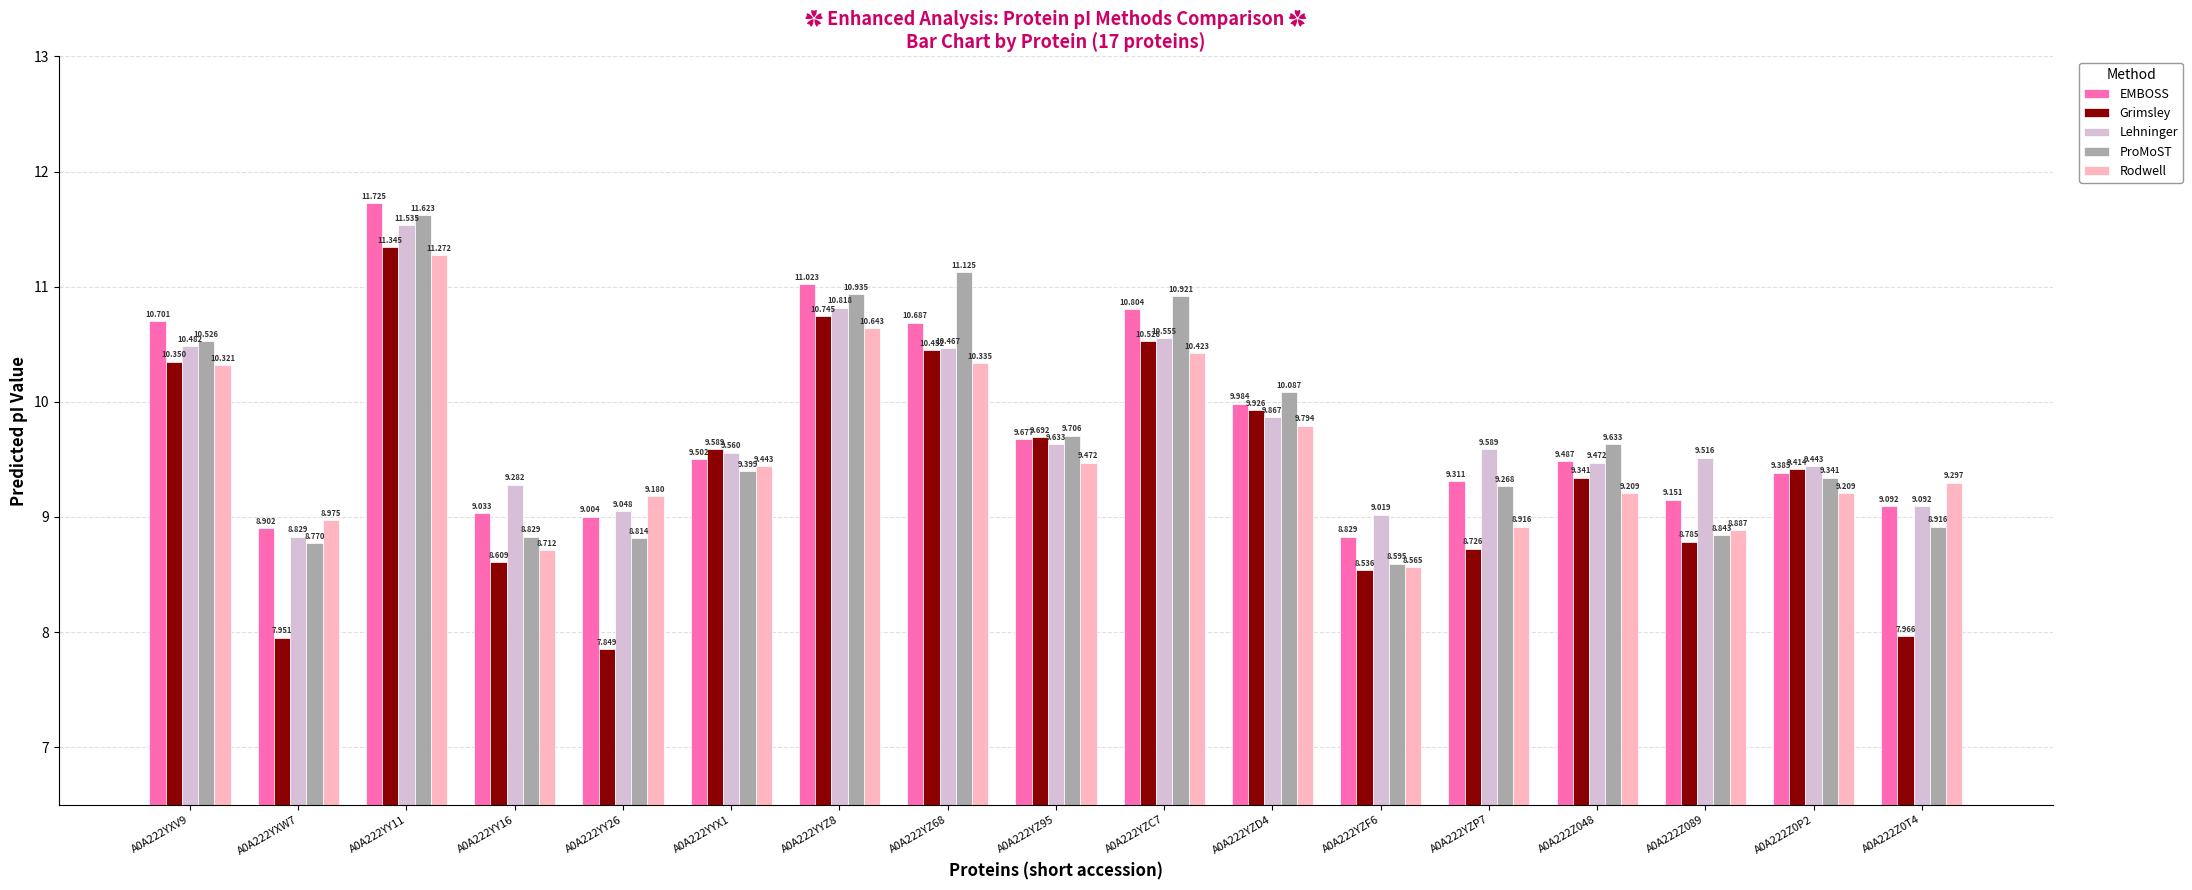

Where is ProMoST nearest to the value 10?

A0A222YZD4